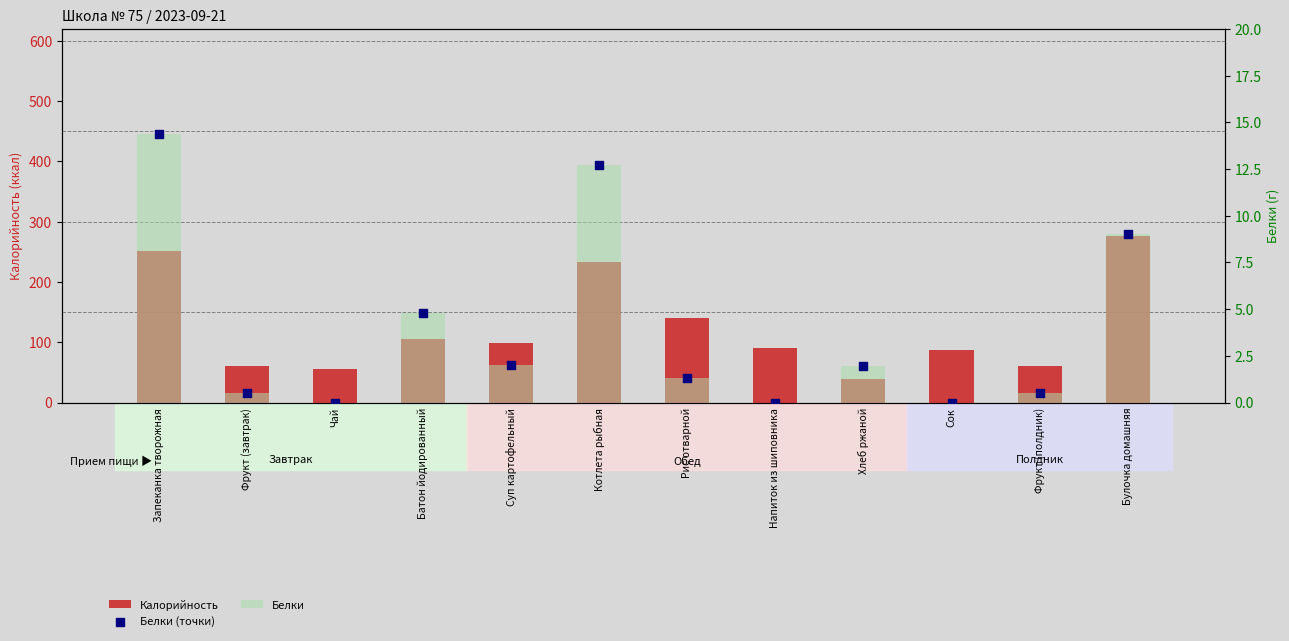

At how many categories does at least one series exceed 133?

4